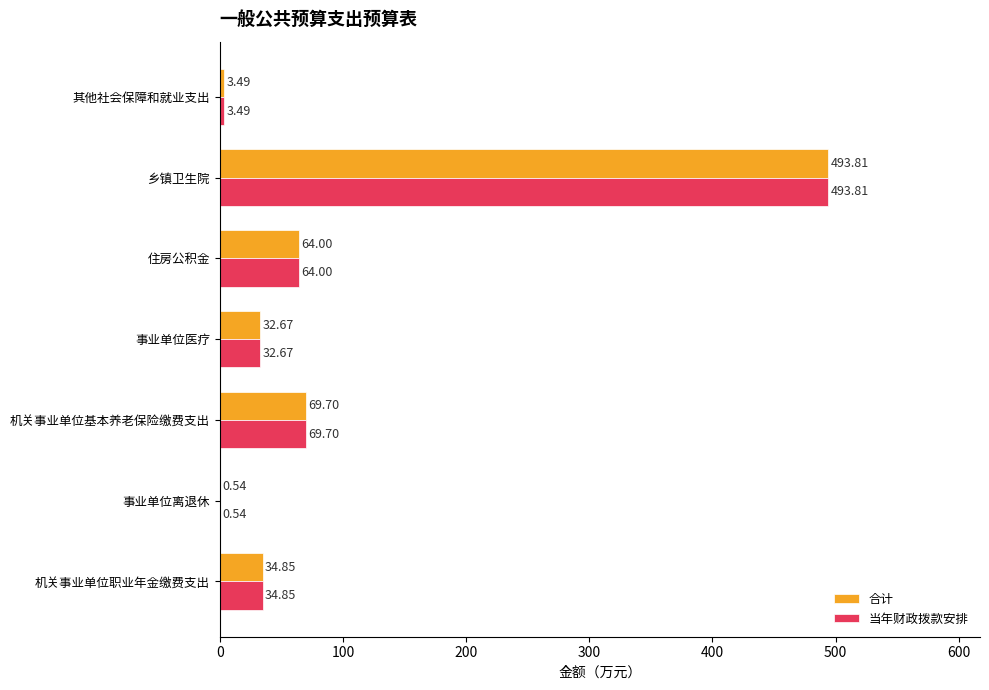

Which category has the highest value across all series?

乡镇卫生院